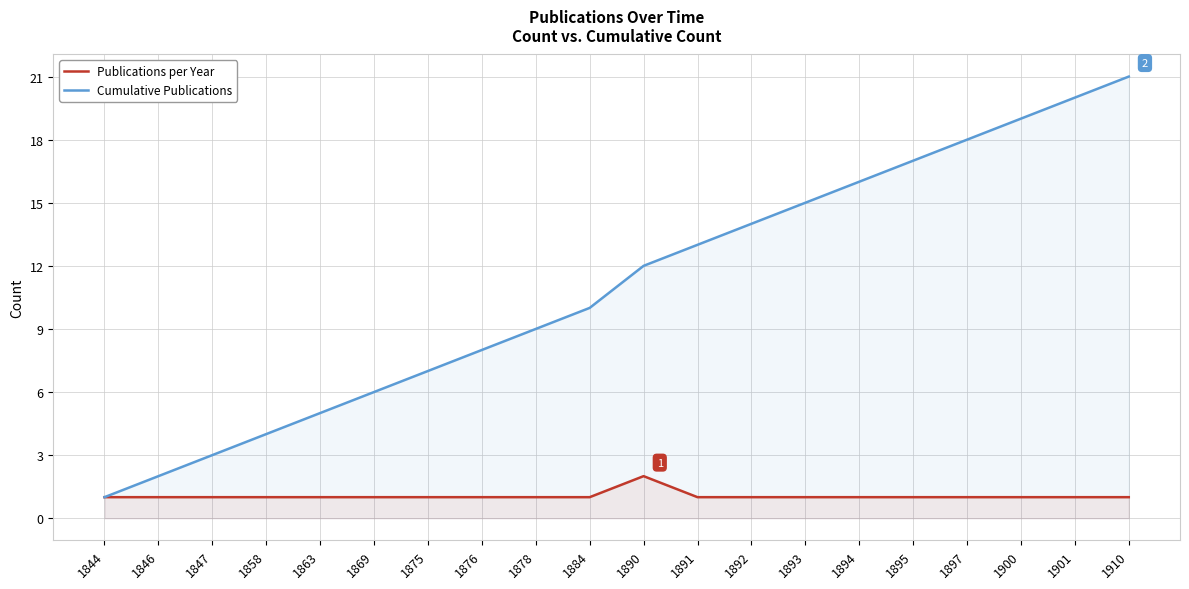

At which category is the sum across all series the highest?

1910